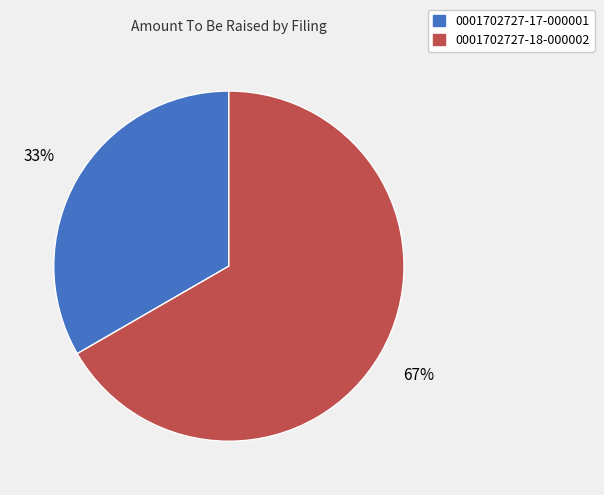

True or false: 0001702727-18-000002 accounts for 67% of the total.

True